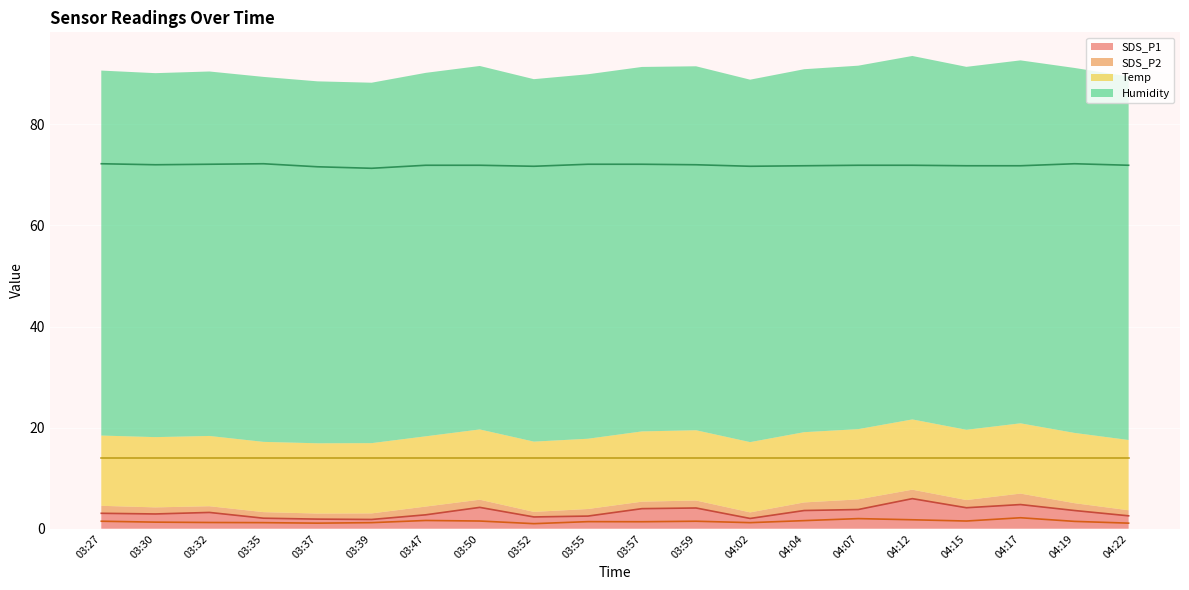

In SDS_P1 (line), how many points are lower than both neighbors (excluding endpoints)?

5